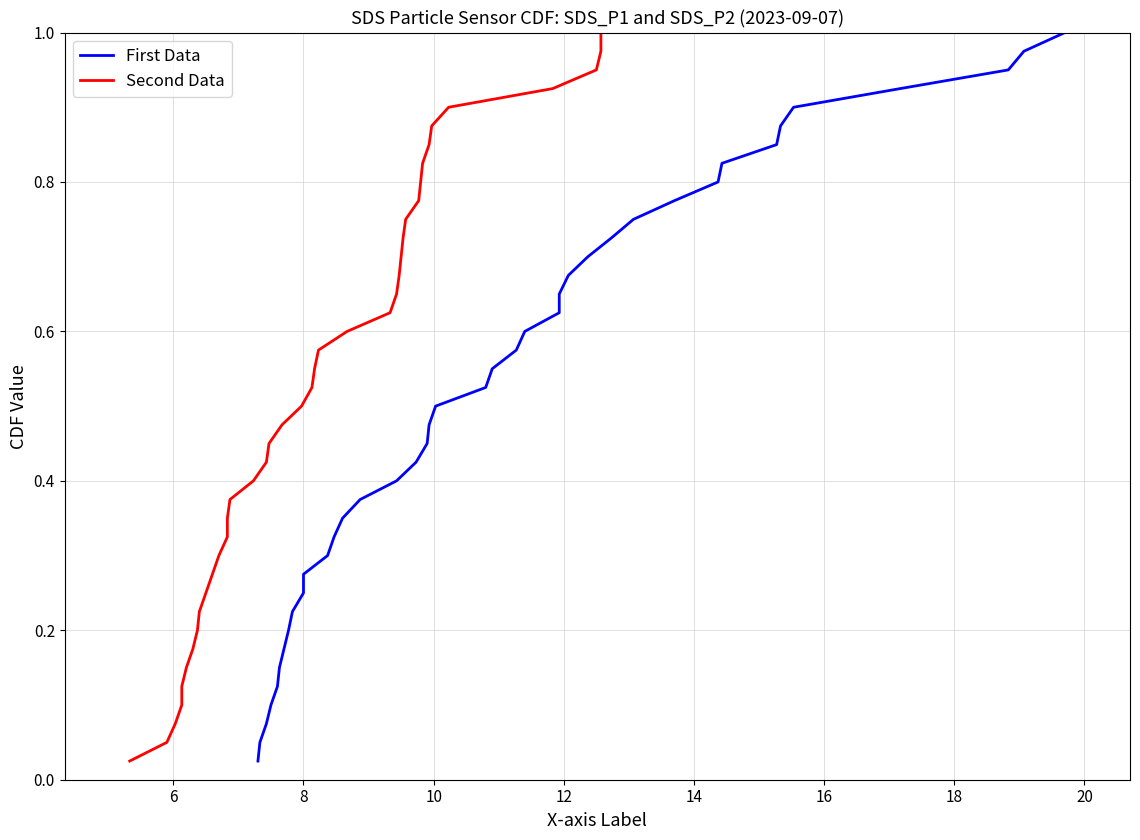

Which series has the largest total across all categories?

First Data